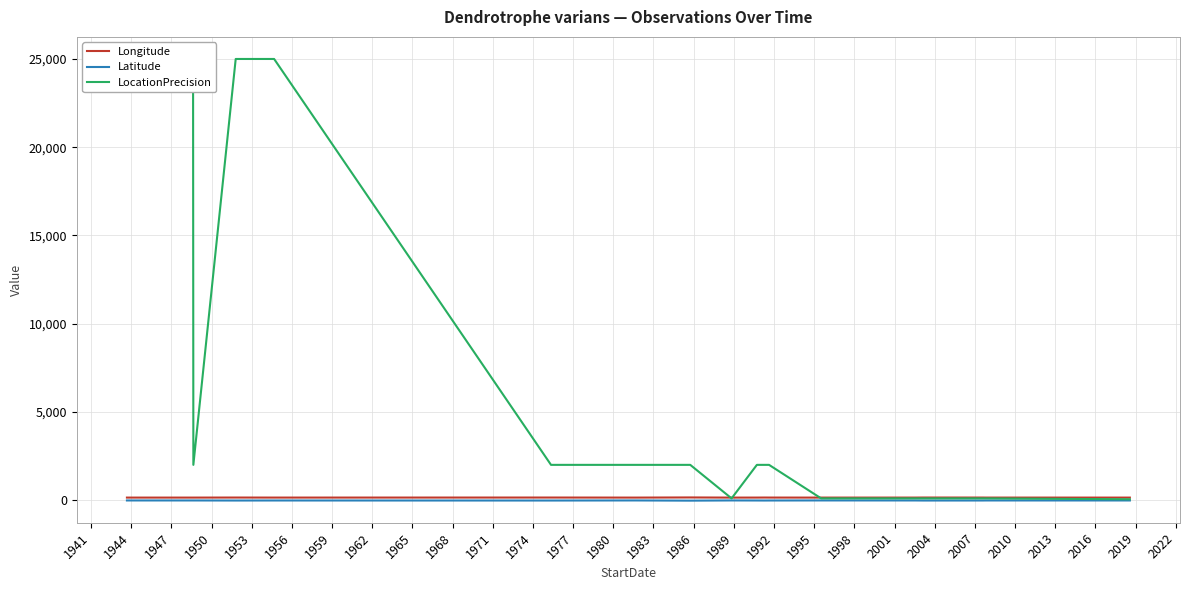

How many interior local peaks does the Longitude series have?

5